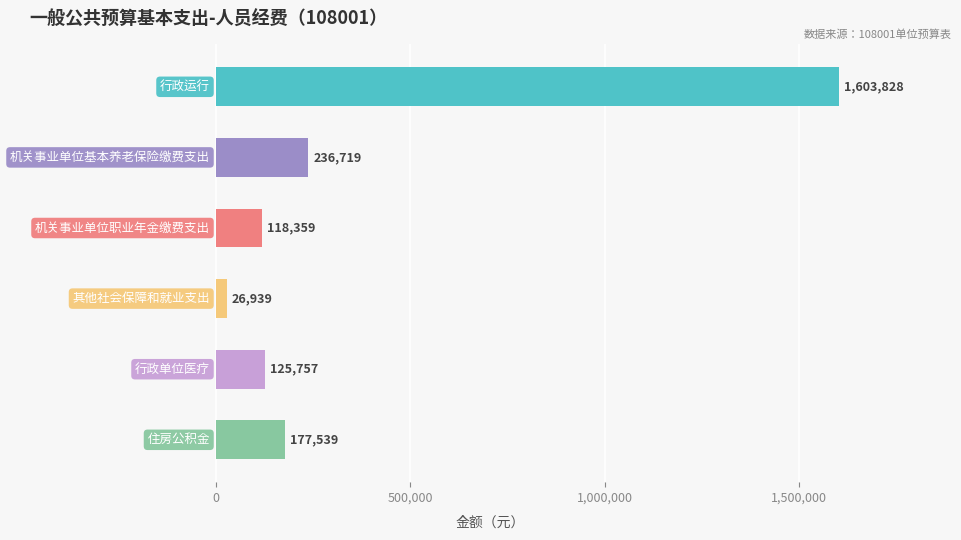

How many bars are there in total?

6